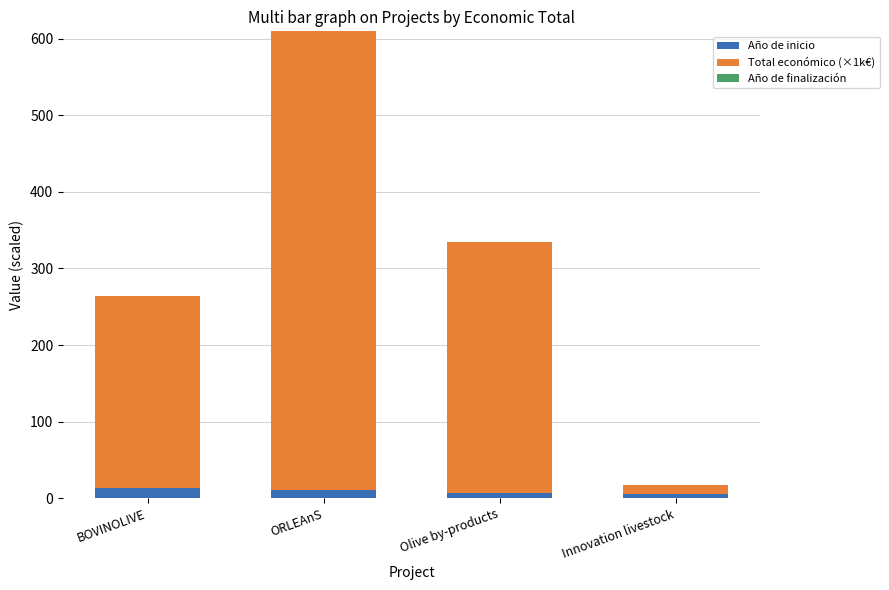

What is the average value of the Año de inicio series?

9.0